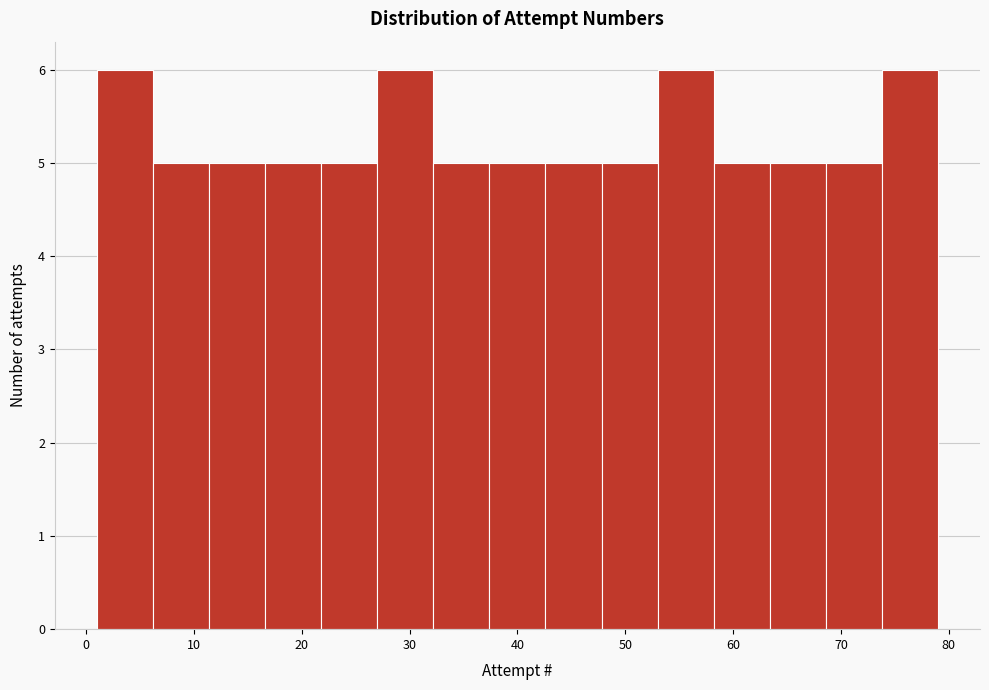

Reading left to right, list every bar in this chart as the range it spans on the x-axis followed by its height. Neither the bar edges nor the heights are printed on the chart, so give them approximately, as read against the axes.

1.0 to 6.2: 6
6.2 to 11.4: 5
11.4 to 16.6: 5
16.6 to 21.8: 5
21.8 to 27.0: 5
27.0 to 32.2: 6
32.2 to 37.4: 5
37.4 to 42.6: 5
42.6 to 47.8: 5
47.8 to 53.0: 5
53.0 to 58.2: 6
58.2 to 63.4: 5
63.4 to 68.6: 5
68.6 to 73.8: 5
73.8 to 79.0: 6